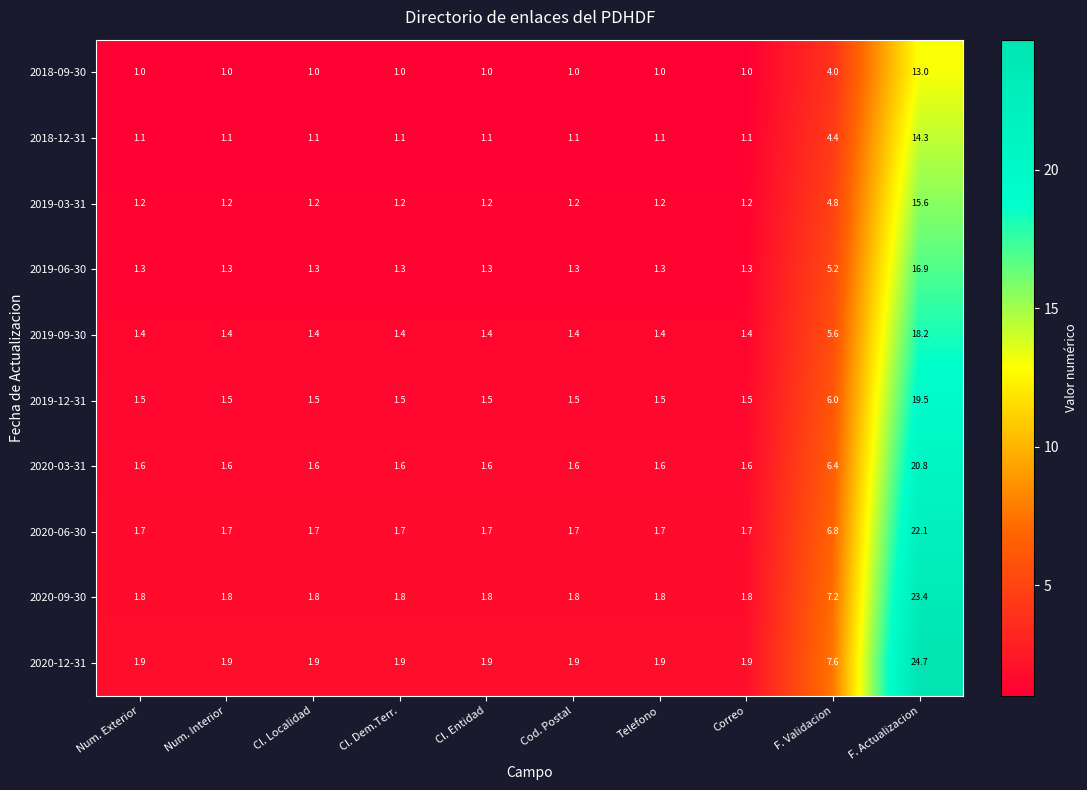

Which series has the widest spread of values?

2020-12-31